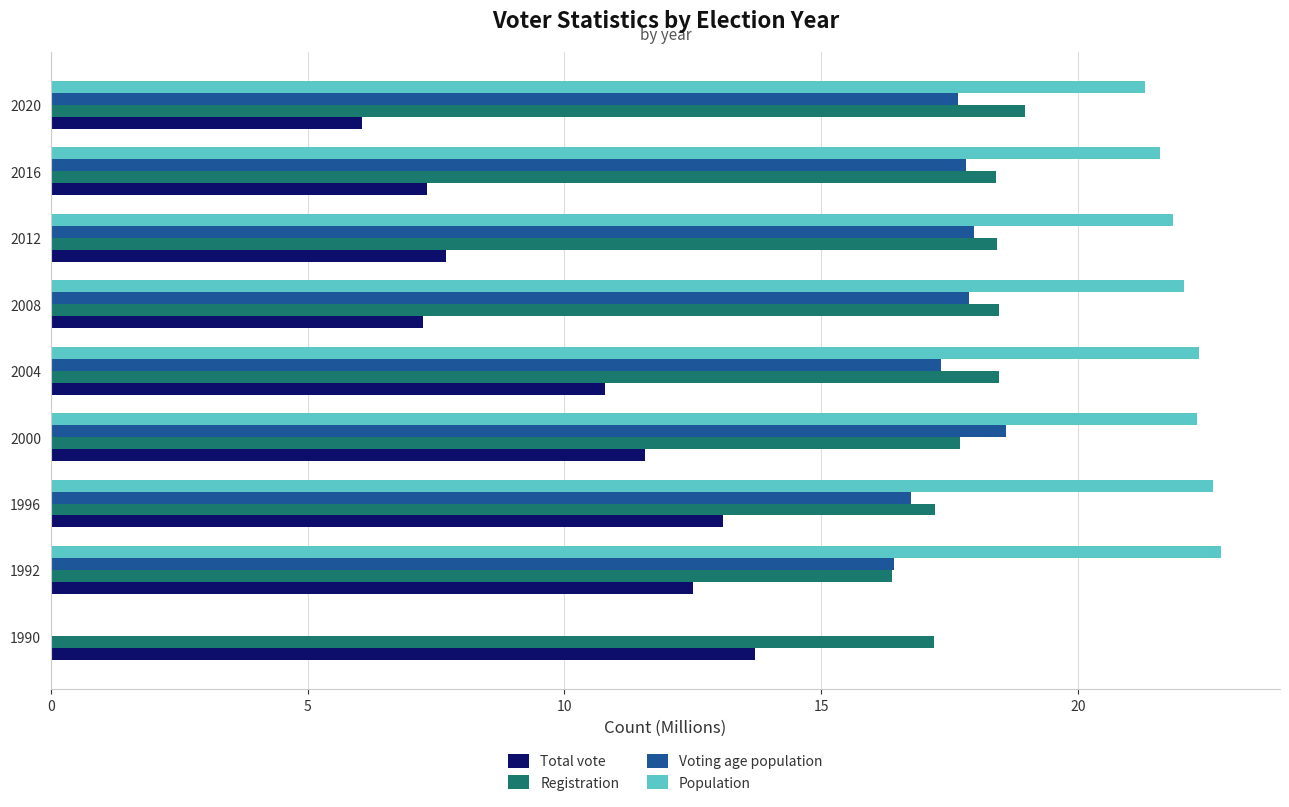

True or false: Total vote has a value of 2.4 at 2004.

False